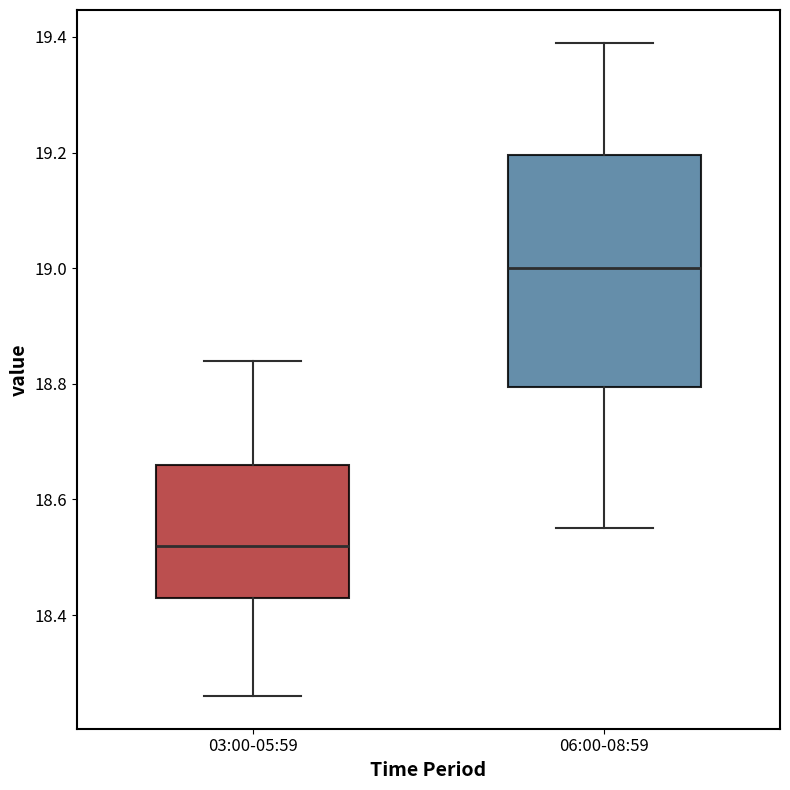

Which box has the highest median line?

06:00-08:59